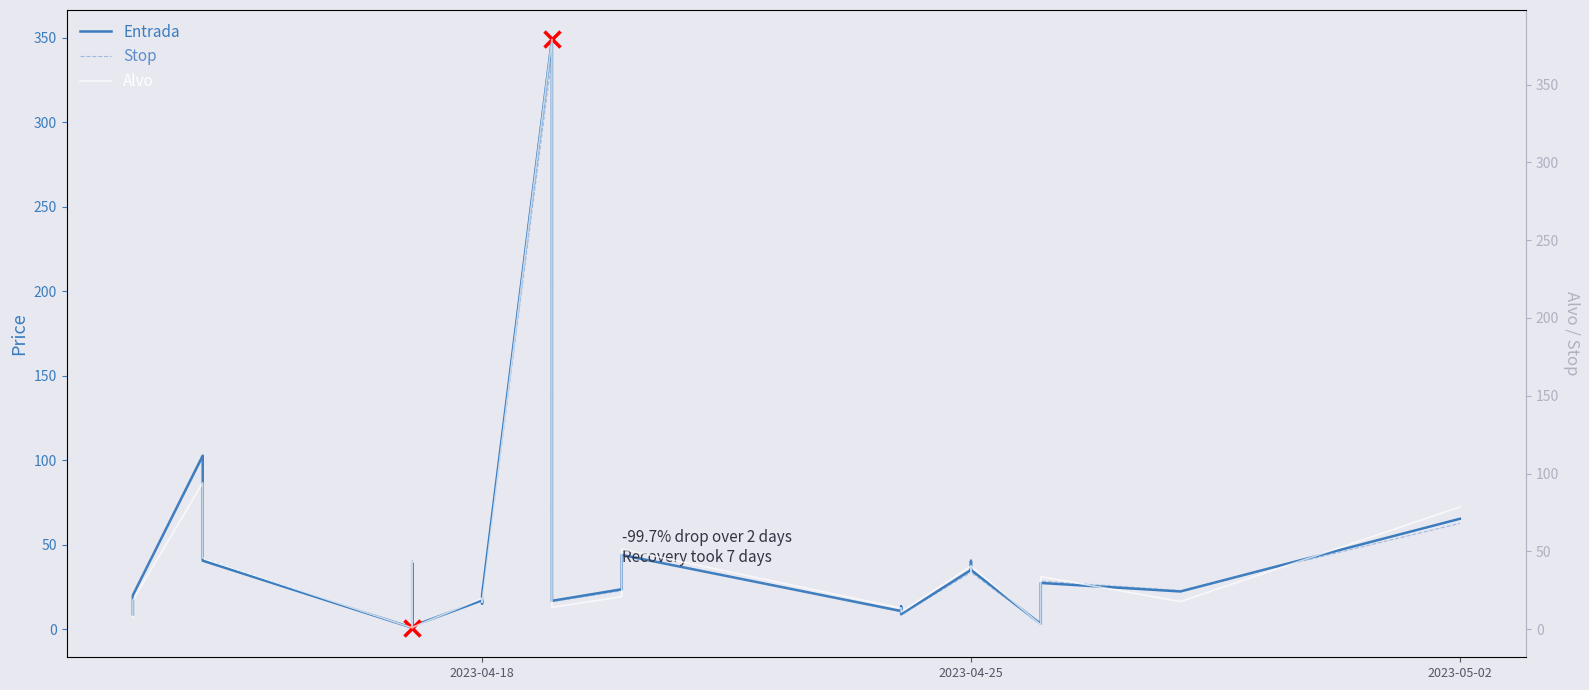

What is the average value of the Alvo series?

42.4